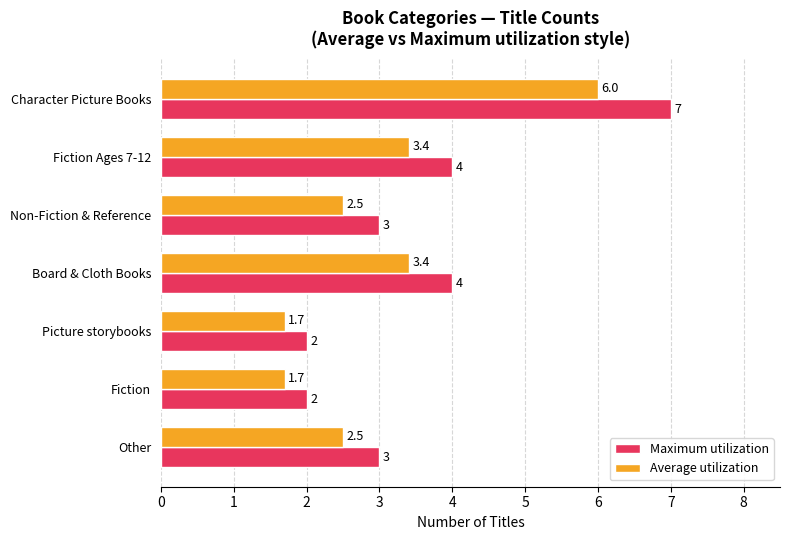

How many Maximum utilization values are between 2 and 4?

6